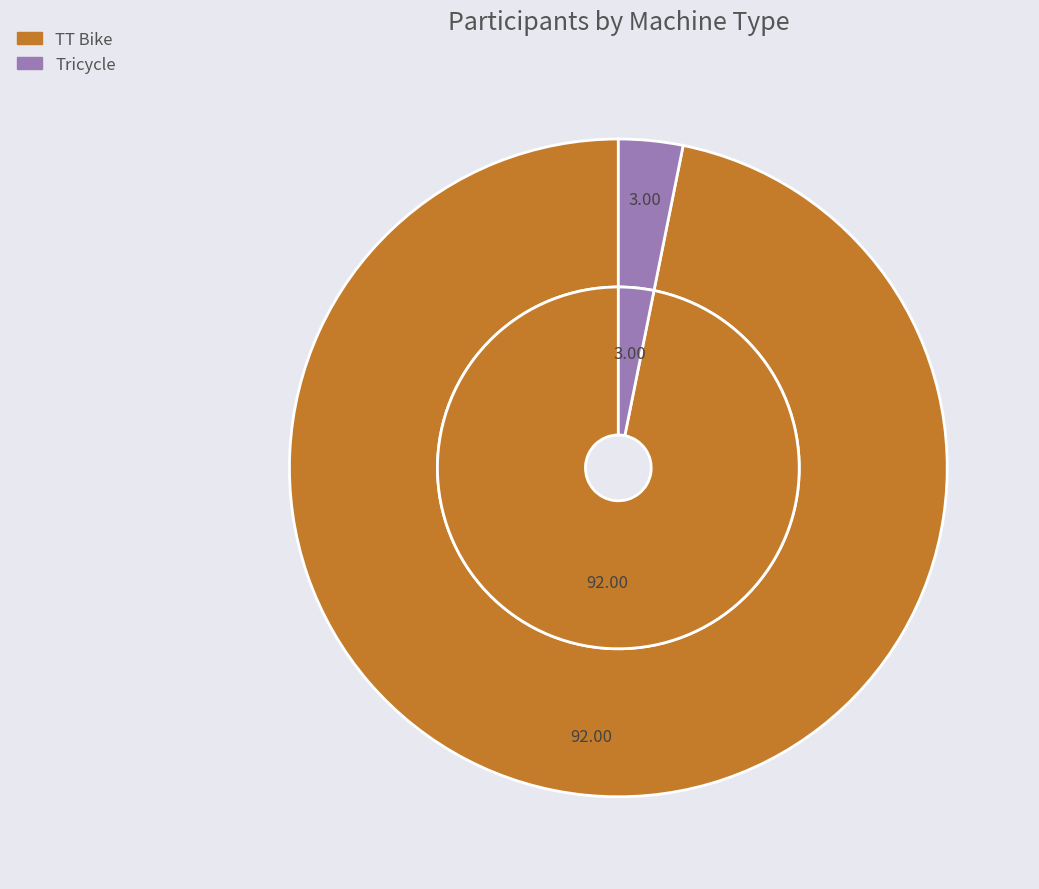

True or false: TT Bike accounts for 97% of the total.

True